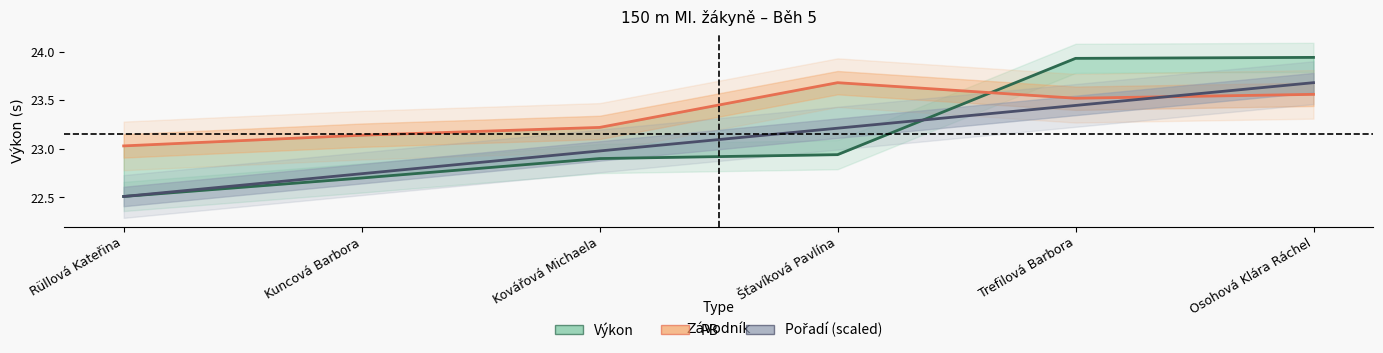

The PB series shows 7.9 at Šťavíková Pavlína. True or false?

False